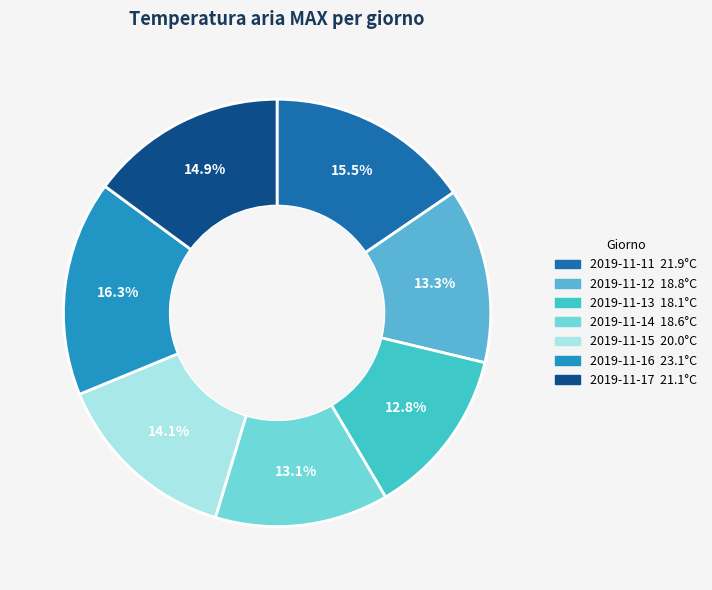

Approximately how many times larger is the value at 2019-11-15 compared to 2019-11-16?

0.9